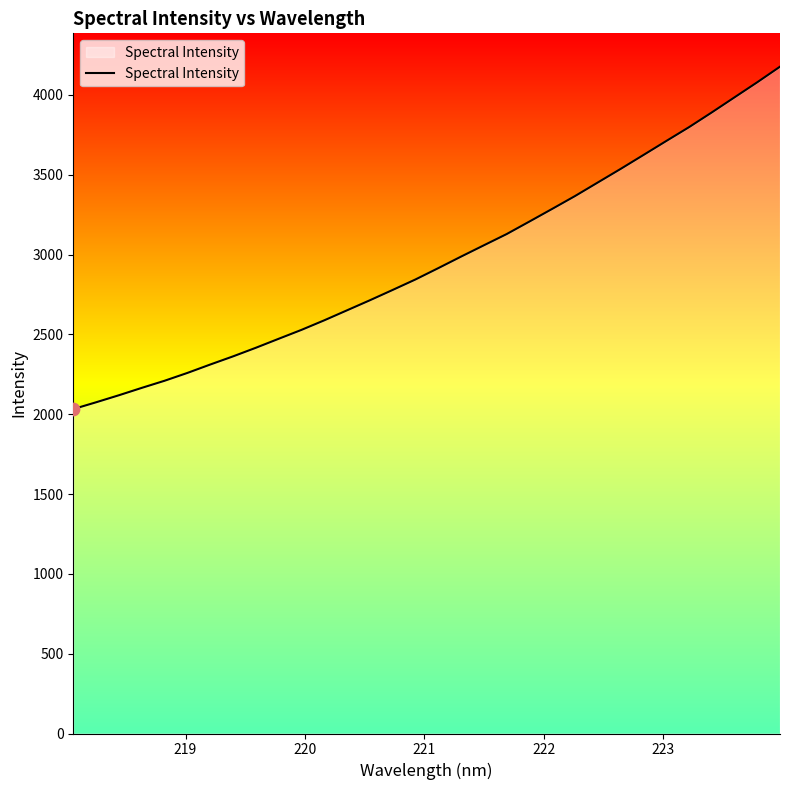

What is the difference between the maximum and minimum values?

2144.6